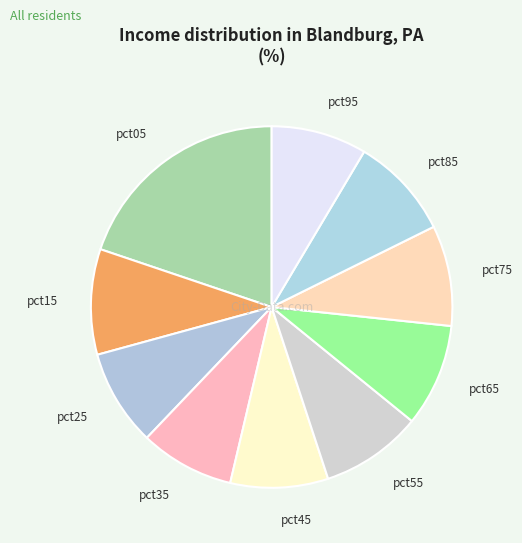

Count the number of slices in the pie.

10